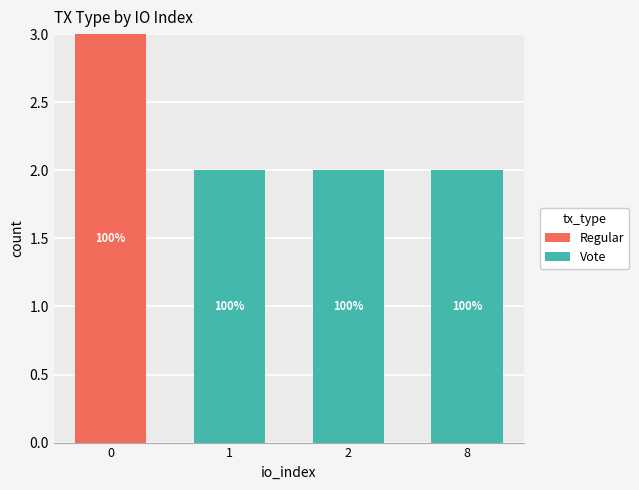

The Regular series shows 0 at 8. True or false?

True